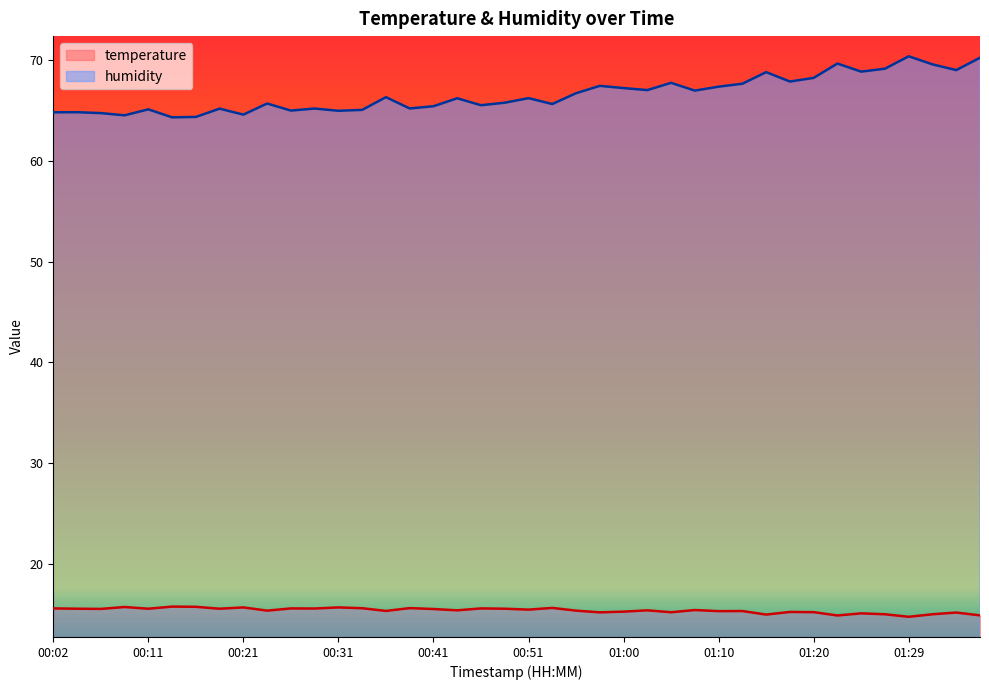

Reading left to right, transcribe all the data shown in this chart.

temperature: 00:02=15.6	00:04=15.6	00:07=15.6	00:09=15.8	00:11=15.6	00:14=15.8	00:16=15.8	00:19=15.6	00:21=15.7	00:24=15.4	00:26=15.6	00:28=15.6	00:31=15.7	00:33=15.6	00:36=15.4	00:38=15.7	00:41=15.6	00:43=15.4	00:46=15.6	00:48=15.6	00:51=15.5	00:53=15.7	00:55=15.4	00:58=15.2	01:00=15.3	01:03=15.4	01:05=15.2	01:08=15.5	01:10=15.3	01:12=15.4	01:15=15.0	01:17=15.3	01:20=15.2	01:22=14.9	01:25=15.1	01:27=15.0	01:29=14.8	01:32=15.0	01:34=15.2	01:37=14.9
humidity: 00:02=64.8	00:04=64.8	00:07=64.7	00:09=64.5	00:11=65.1	00:14=64.3	00:16=64.3	00:19=65.2	00:21=64.6	00:24=65.7	00:26=65.0	00:28=65.2	00:31=64.9	00:33=65.0	00:36=66.3	00:38=65.2	00:41=65.4	00:43=66.2	00:46=65.5	00:48=65.7	00:51=66.2	00:53=65.6	00:55=66.7	00:58=67.4	01:00=67.2	01:03=67.0	01:05=67.7	01:08=66.9	01:10=67.3	01:12=67.6	01:15=68.8	01:17=67.8	01:20=68.2	01:22=69.6	01:25=68.8	01:27=69.1	01:29=70.3	01:32=69.5	01:34=69.0	01:37=70.2